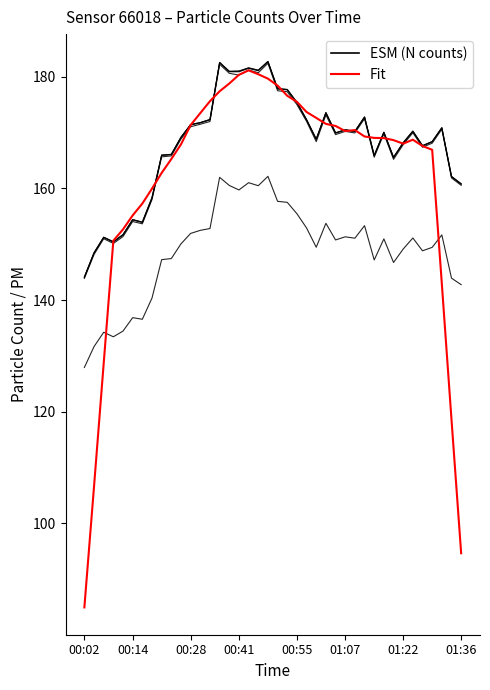

How many lines are shown in the chart?

6